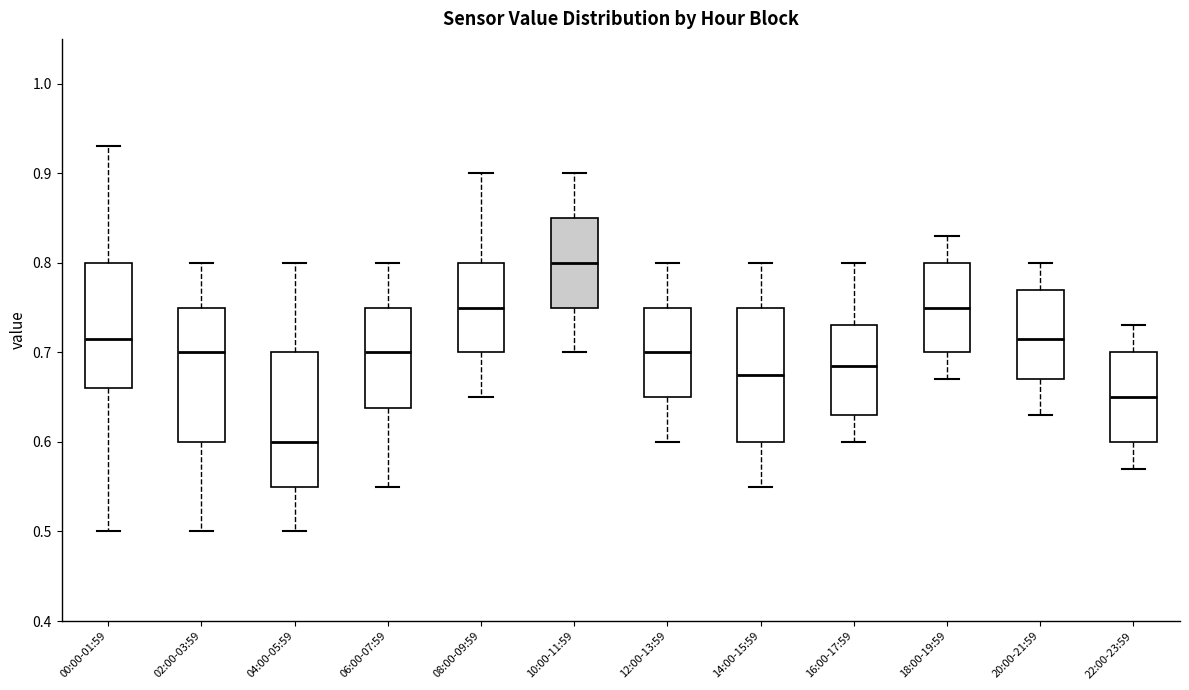

Which box's median line is the lowest?

04:00-05:59